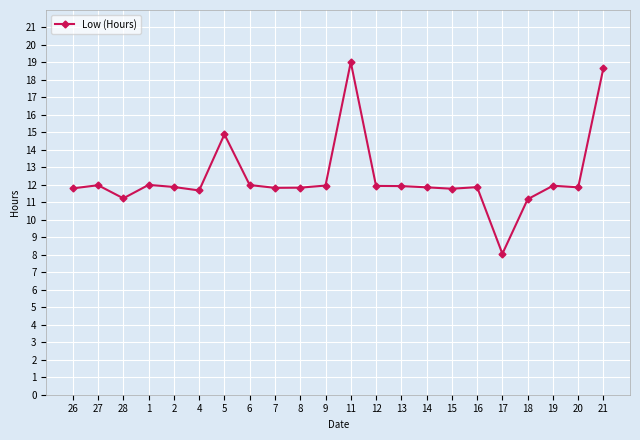

At which category does the data reach its first local peak?

27